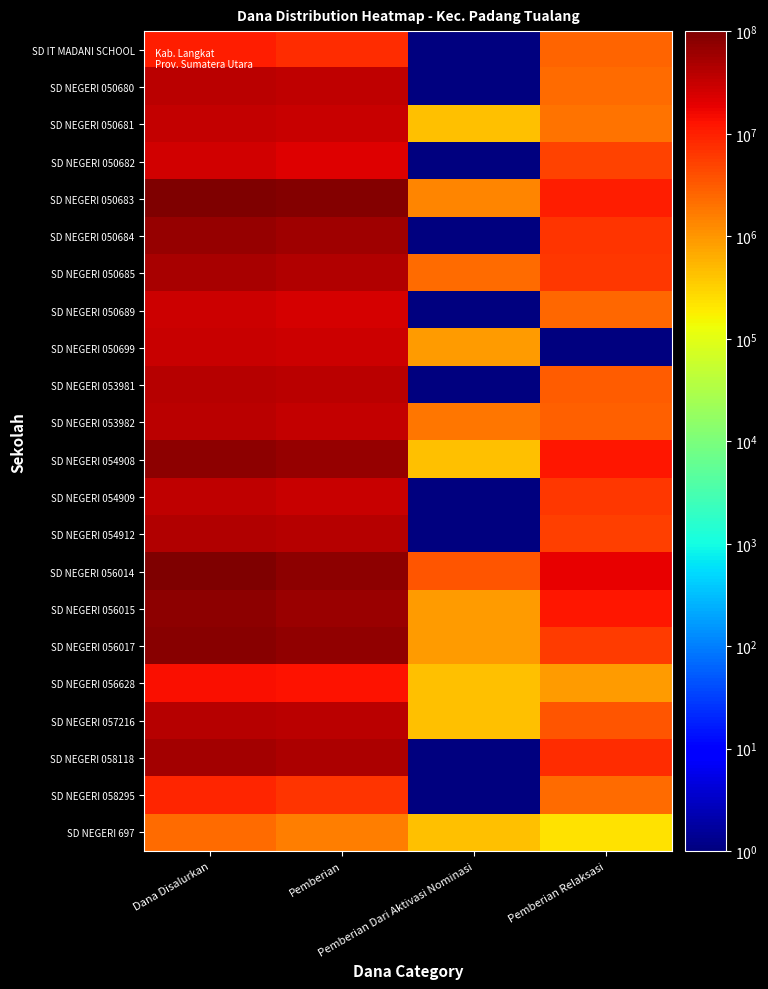

Reading left to right, extract all data points from this chart.

SD IT MADANI SCHOOL: Dana Disalurkan=10350000	Pemberian=7650000	Pemberian Dari Aktivasi Nominasi=1	Pemberian Relaksasi=2700000
SD NEGERI 050680: Dana Disalurkan=38700000	Pemberian=36450000	Pemberian Dari Aktivasi Nominasi=1	Pemberian Relaksasi=2250000
SD NEGERI 050681: Dana Disalurkan=33750000	Pemberian=31275000	Pemberian Dari Aktivasi Nominasi=450000	Pemberian Relaksasi=2025000
SD NEGERI 050682: Dana Disalurkan=27000000	Pemberian=22050000	Pemberian Dari Aktivasi Nominasi=1	Pemberian Relaksasi=4950000
SD NEGERI 050683: Dana Disalurkan=100350000	Pemberian=88875000	Pemberian Dari Aktivasi Nominasi=1350000	Pemberian Relaksasi=10125000
SD NEGERI 050684: Dana Disalurkan=65700000	Pemberian=58950000	Pemberian Dari Aktivasi Nominasi=1	Pemberian Relaksasi=6750000
SD NEGERI 050685: Dana Disalurkan=52425000	Pemberian=43875000	Pemberian Dari Aktivasi Nominasi=2250000	Pemberian Relaksasi=6300000
SD NEGERI 050689: Dana Disalurkan=27900000	Pemberian=25425000	Pemberian Dari Aktivasi Nominasi=1	Pemberian Relaksasi=2475000
SD NEGERI 050699: Dana Disalurkan=29700000	Pemberian=28800000	Pemberian Dari Aktivasi Nominasi=900000	Pemberian Relaksasi=1
SD NEGERI 053981: Dana Disalurkan=42075000	Pemberian=38925000	Pemberian Dari Aktivasi Nominasi=1	Pemberian Relaksasi=3150000
SD NEGERI 053982: Dana Disalurkan=38475000	Pemberian=33750000	Pemberian Dari Aktivasi Nominasi=1800000	Pemberian Relaksasi=2925000
SD NEGERI 054908: Dana Disalurkan=79200000	Pemberian=66825000	Pemberian Dari Aktivasi Nominasi=450000	Pemberian Relaksasi=11925000
SD NEGERI 054909: Dana Disalurkan=36000000	Pemberian=29700000	Pemberian Dari Aktivasi Nominasi=1	Pemberian Relaksasi=6300000
SD NEGERI 054912: Dana Disalurkan=45450000	Pemberian=40050000	Pemberian Dari Aktivasi Nominasi=1	Pemberian Relaksasi=5400000
SD NEGERI 056014: Dana Disalurkan=100800000	Pemberian=78525000	Pemberian Dari Aktivasi Nominasi=3600000	Pemberian Relaksasi=18675000
SD NEGERI 056015: Dana Disalurkan=75825000	Pemberian=62775000	Pemberian Dari Aktivasi Nominasi=900000	Pemberian Relaksasi=12150000
SD NEGERI 056017: Dana Disalurkan=81675000	Pemberian=74925000	Pemberian Dari Aktivasi Nominasi=900000	Pemberian Relaksasi=5850000
SD NEGERI 056628: Dana Disalurkan=13950000	Pemberian=12600000	Pemberian Dari Aktivasi Nominasi=450000	Pemberian Relaksasi=900000
SD NEGERI 057216: Dana Disalurkan=42300000	Pemberian=38250000	Pemberian Dari Aktivasi Nominasi=450000	Pemberian Relaksasi=3600000
SD NEGERI 058118: Dana Disalurkan=53775000	Pemberian=45900000	Pemberian Dari Aktivasi Nominasi=1	Pemberian Relaksasi=7875000
SD NEGERI 058295: Dana Disalurkan=9000000	Pemberian=6750000	Pemberian Dari Aktivasi Nominasi=1	Pemberian Relaksasi=2250000
SD NEGERI 697: Dana Disalurkan=2250000	Pemberian=1575000	Pemberian Dari Aktivasi Nominasi=450000	Pemberian Relaksasi=225000